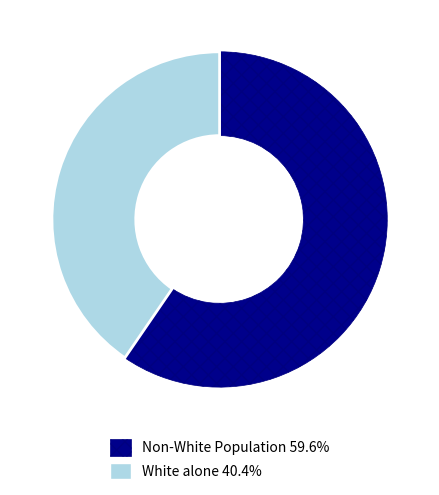

Is there a majority slice in this chart?

Yes